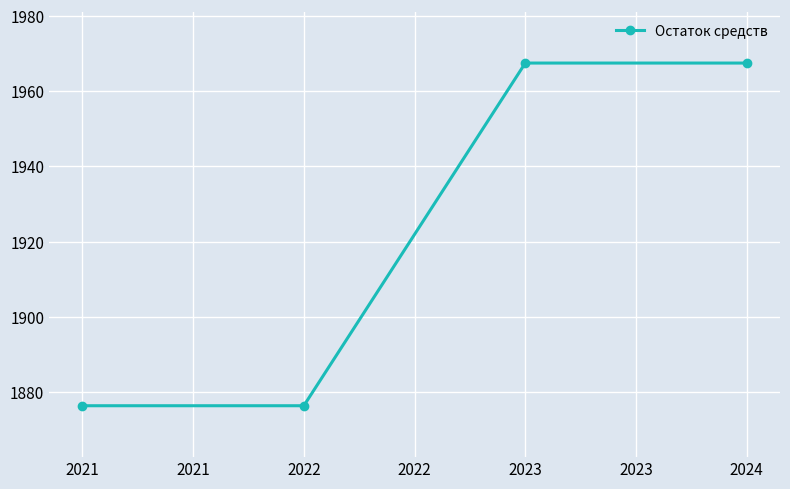

What is the average value?

1921.9